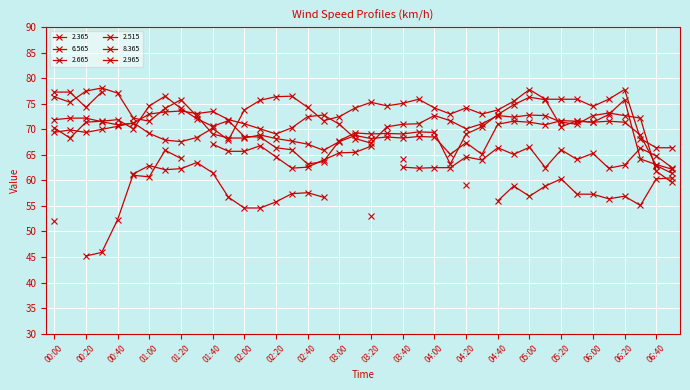

True or false: 2.665 and 2.365 cross at least once.

True